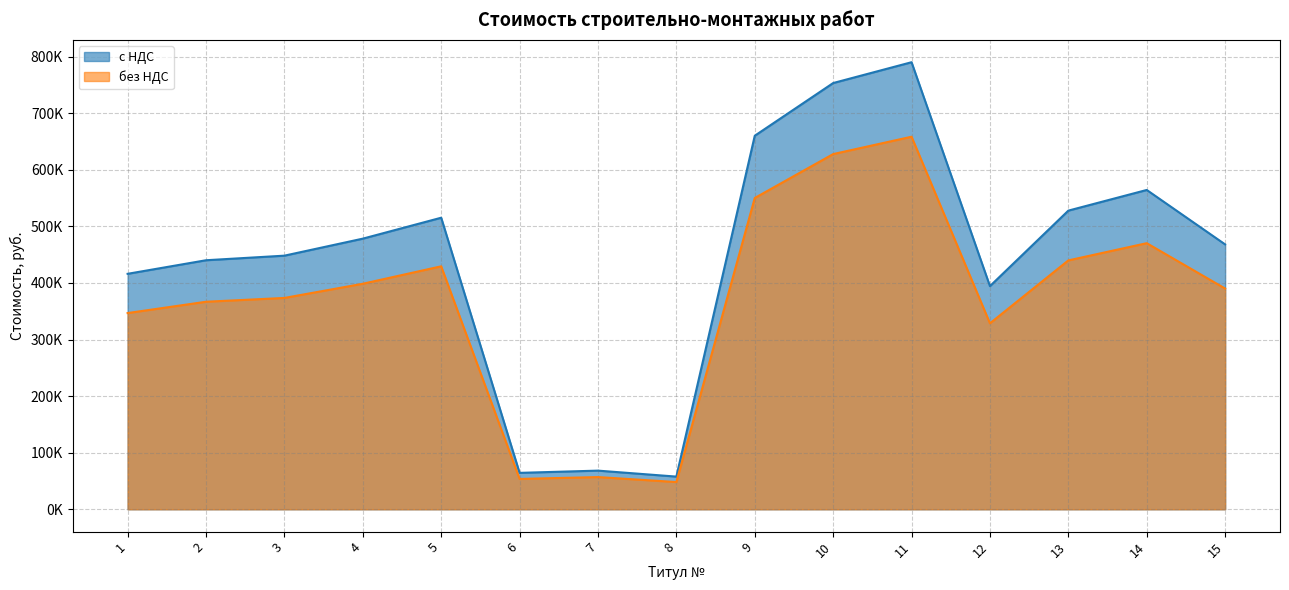

Is the value of без НДС at 9 greater than the value of с НДС at 9?

No